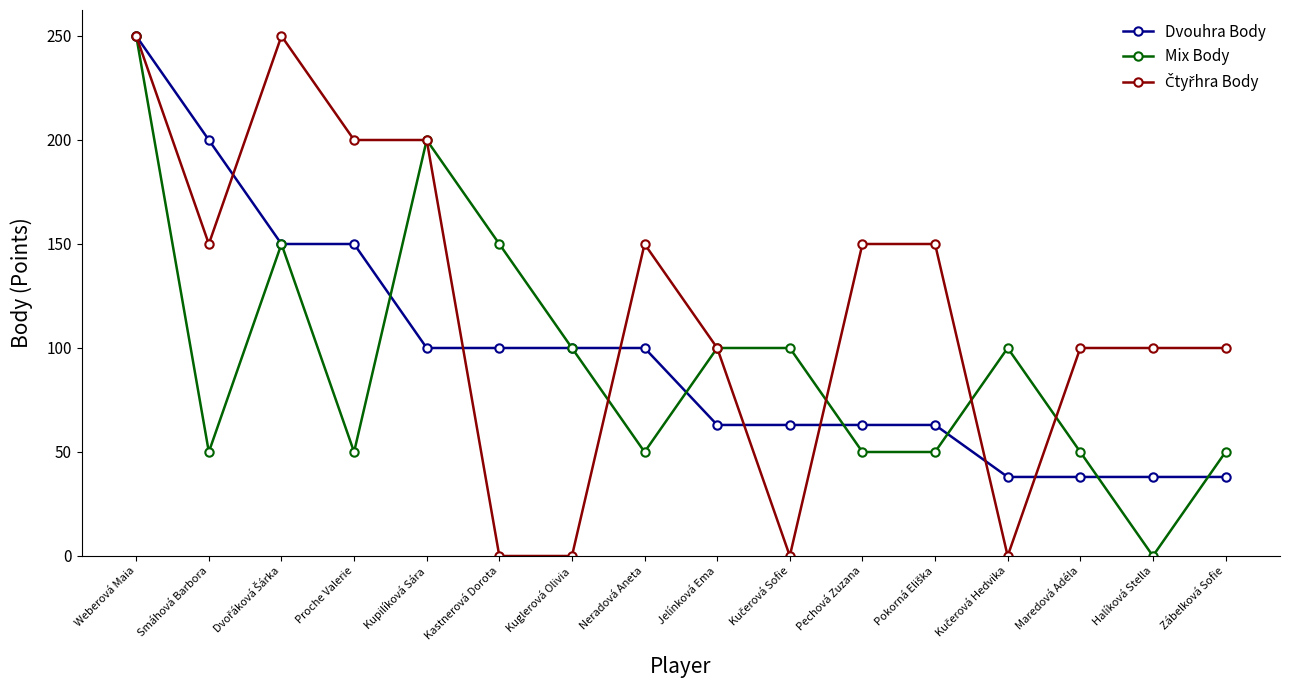

What is the highest value of the Dvouhra Body series?

250